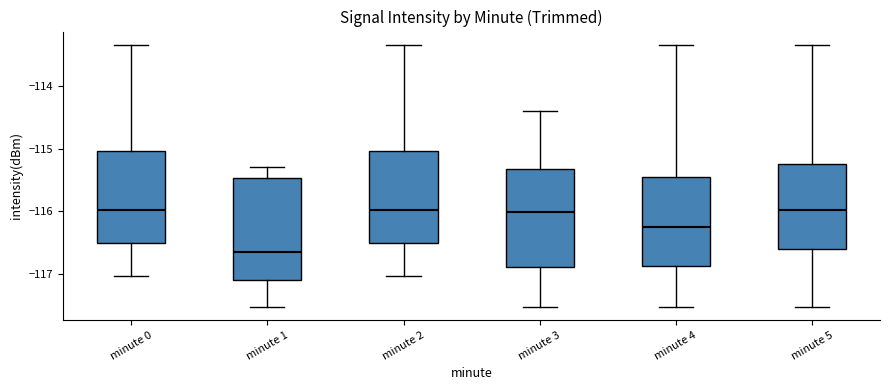

Reading left to right, read every box against the y-axis: the position of its median line, the range the box covers, and the ends of its whiskers. The values are not printed on the chart, so give them approximately, as read against the axis.

minute 0: median -116.0, box -116.5 to -115.0, whiskers -117.0 to -113.3
minute 1: median -116.7, box -117.1 to -115.5, whiskers -117.5 to -115.3
minute 2: median -116.0, box -116.5 to -115.0, whiskers -117.0 to -113.3
minute 3: median -116.0, box -116.9 to -115.3, whiskers -117.5 to -114.4
minute 4: median -116.3, box -116.9 to -115.5, whiskers -117.5 to -113.3
minute 5: median -116.0, box -116.6 to -115.2, whiskers -117.5 to -113.3